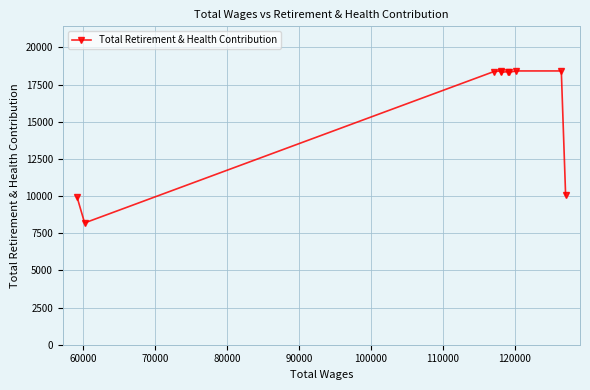

What is the sum of all values?

156767